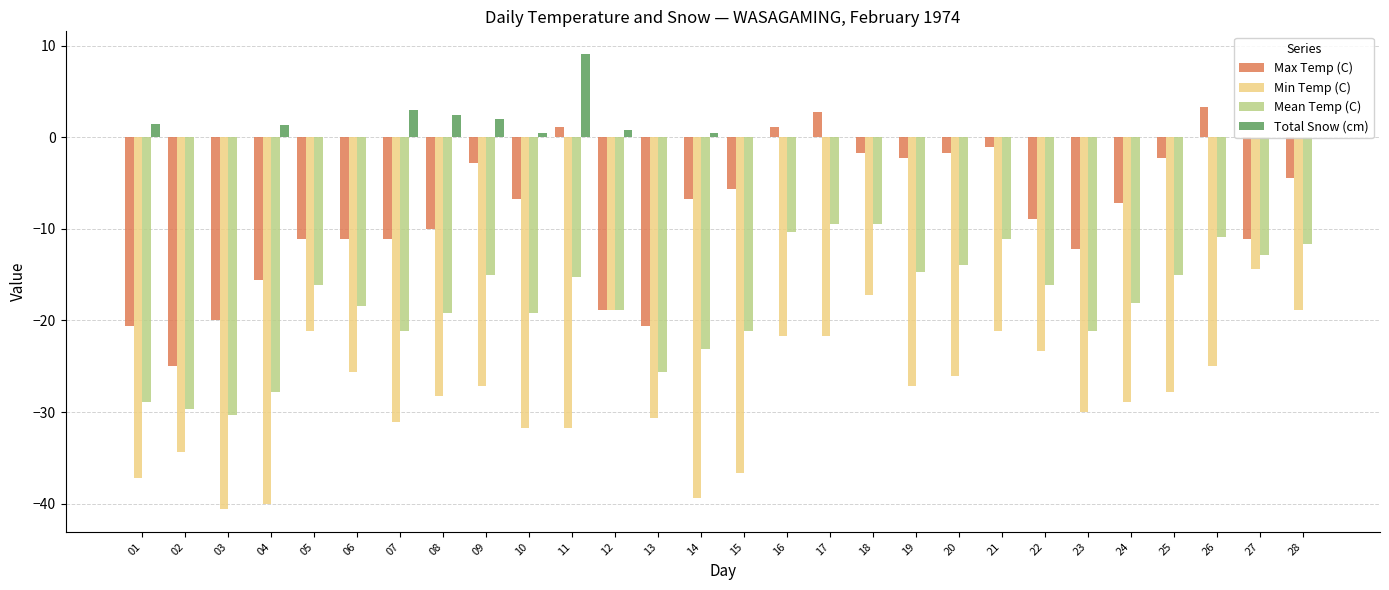

How many groups of bars are there?

28